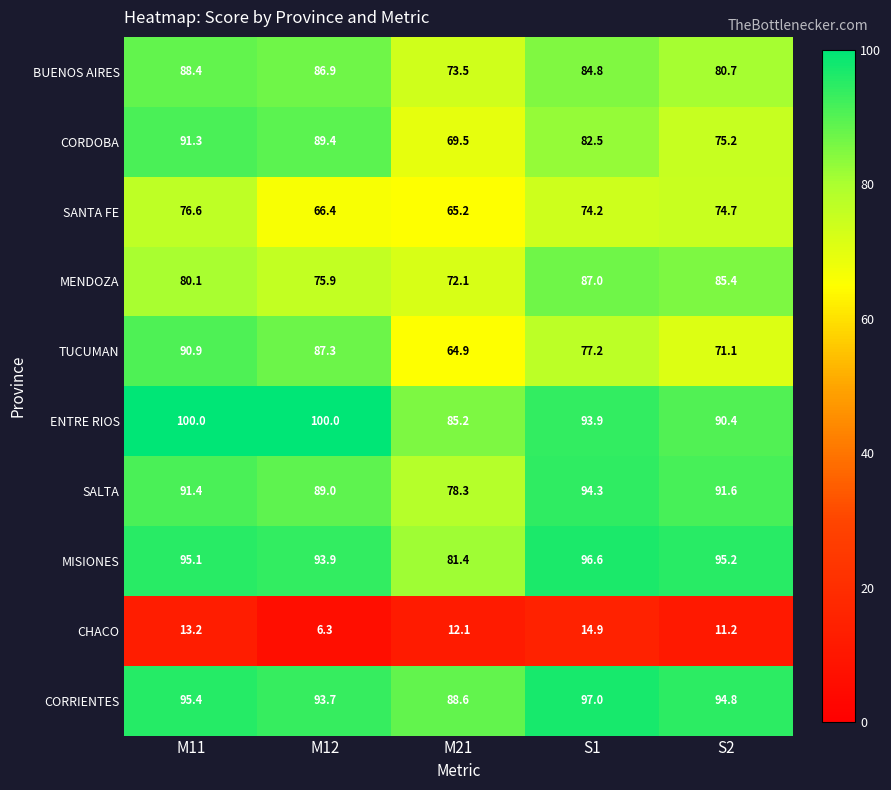

Which series has the widest spread of values?

TUCUMAN